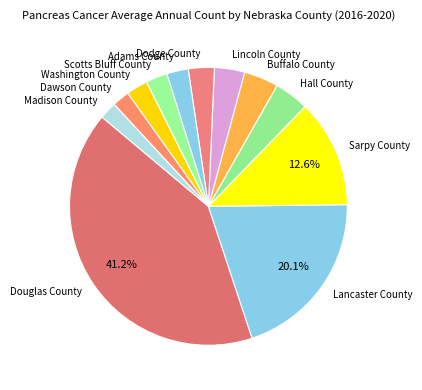

To the nearest percent, what is the difference between the Adams County and Sarpy County slice percentages?

10%